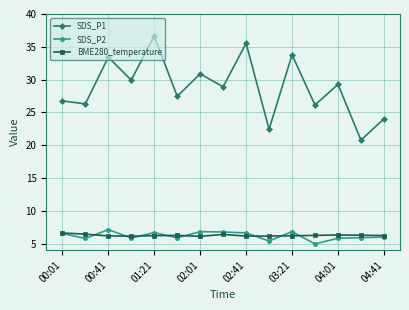

True or false: SDS_P1 and SDS_P2 cross at least once.

False